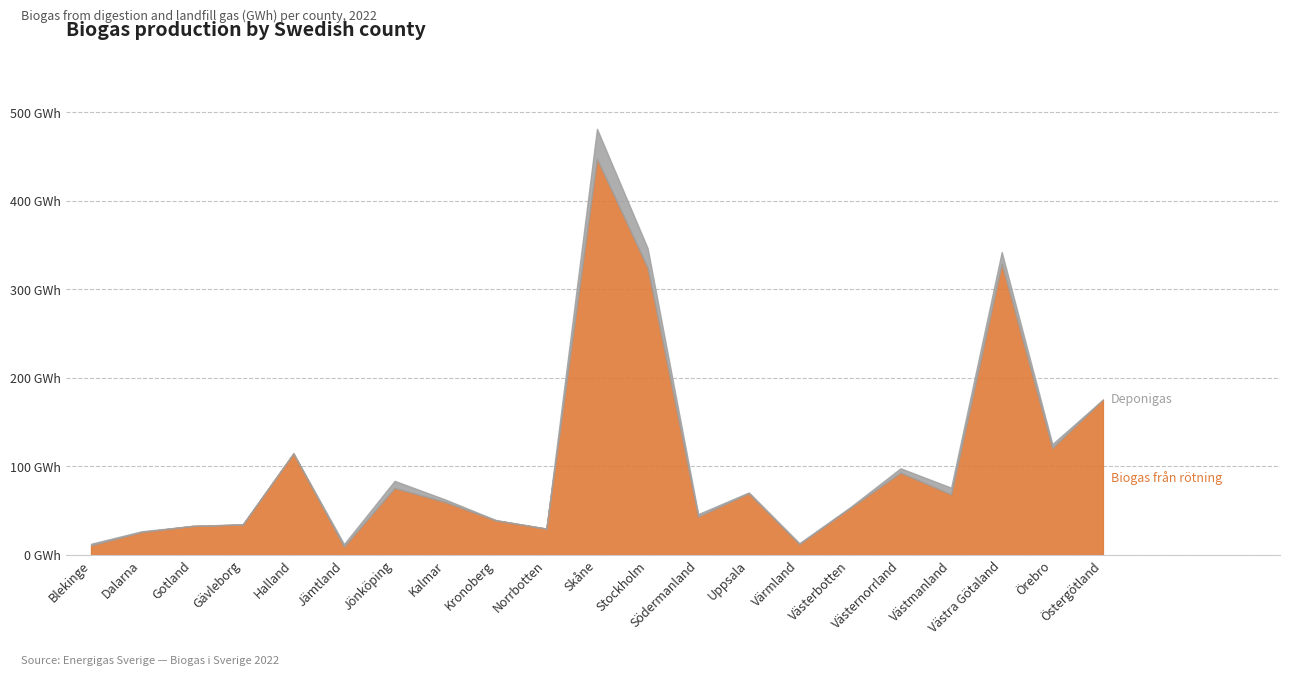

What is the label of the 11th point from the left?

Skåne